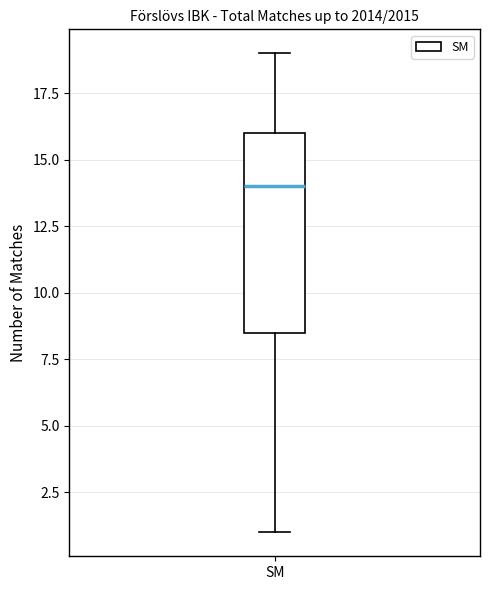

Transcribe this box plot: give where the median line is, the range the box spans, and where the two whiskers end, as read against the y-axis. The values are not printed on the chart, so give them approximately, as read against the axis.

median 14.0, box 8.5 to 16.0, whiskers 1.0 to 19.0